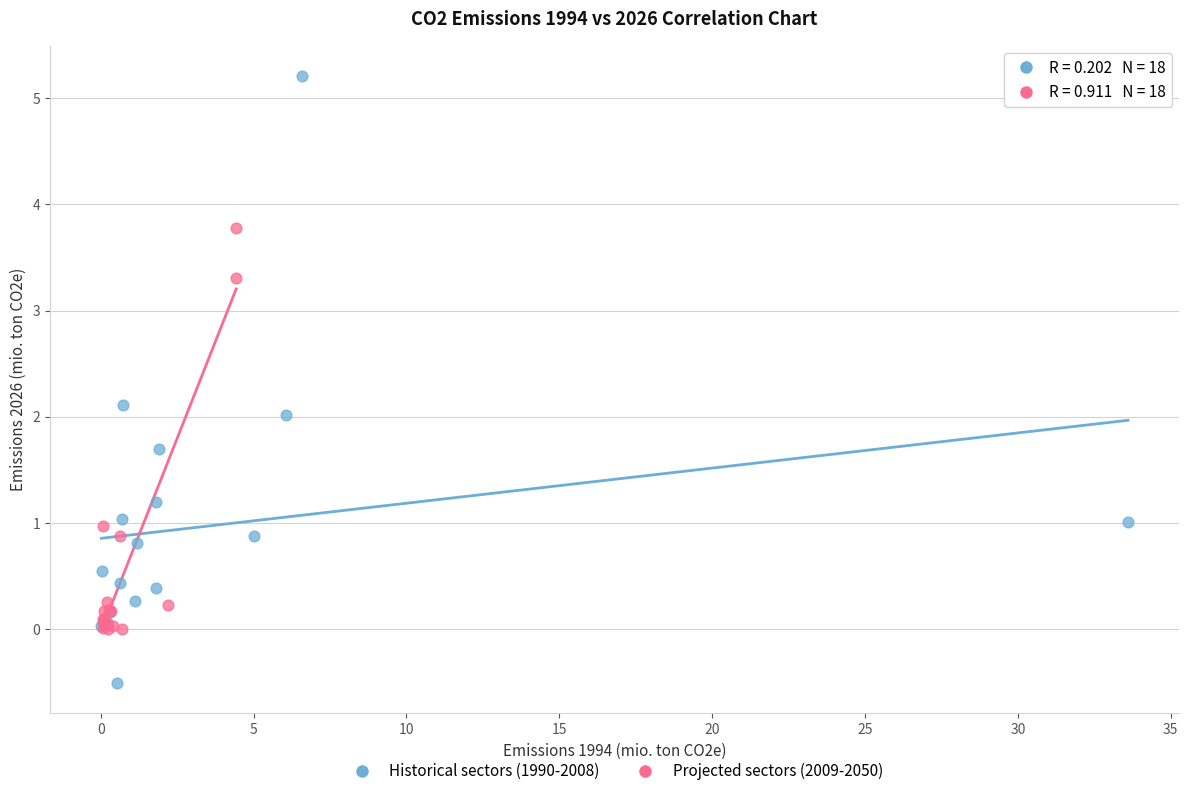

Which series reaches the maximum Y coordinate?

Historical sectors (1990-2008)